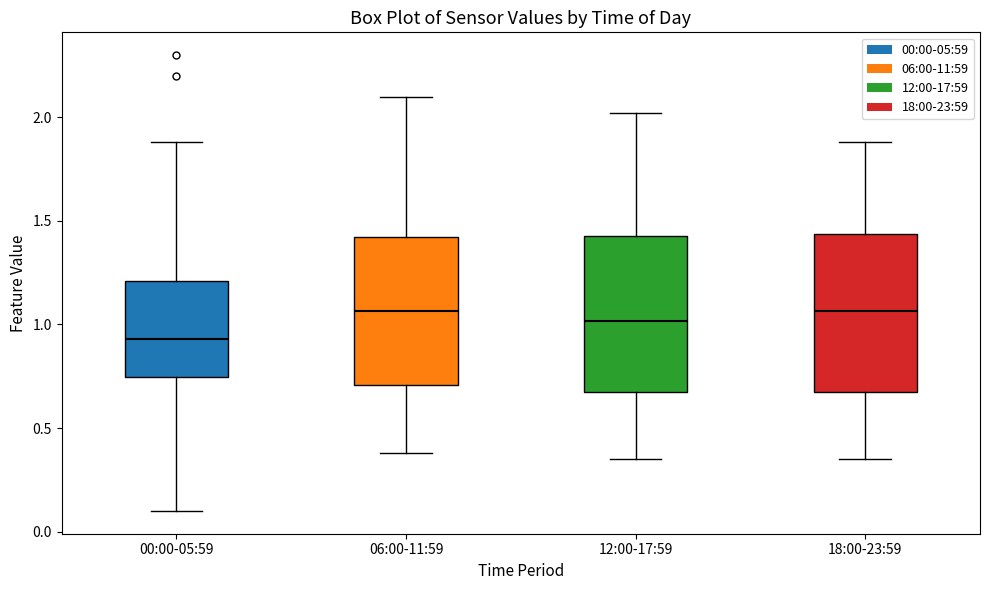

Reading left to right, transcribe this box plot: for each box, give where its median line is, the range the box spans, and where its two whiskers end, as read against the y-axis. The values are not printed on the chart, so give them approximately, as read against the axis.

00:00-05:59: median 0.95, box 0.75 to 1.20, whiskers 0.10 to 1.90
06:00-11:59: median 1.05, box 0.70 to 1.40, whiskers 0.40 to 2.10
12:00-17:59: median 1.00, box 0.65 to 1.45, whiskers 0.35 to 2.00
18:00-23:59: median 1.05, box 0.65 to 1.45, whiskers 0.35 to 1.90